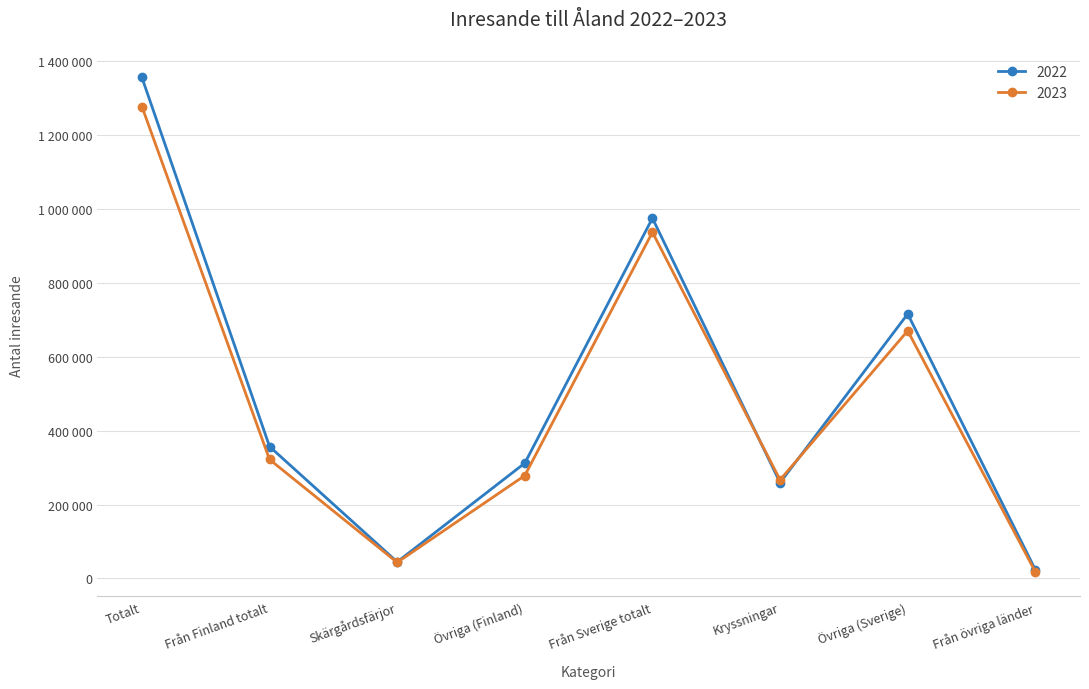

What is the difference between the second highest and second lowest values in the 2023 series?

893409